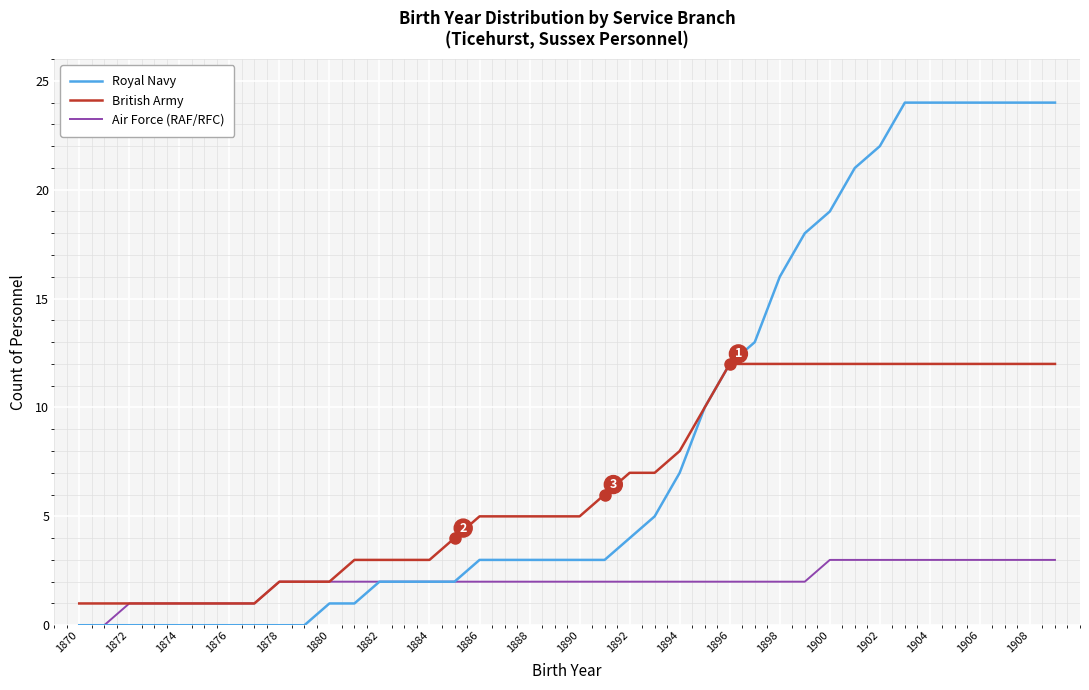

Rank the series by their average value, from highest to lowest.

Royal Navy, British Army, Air Force (RAF/RFC)